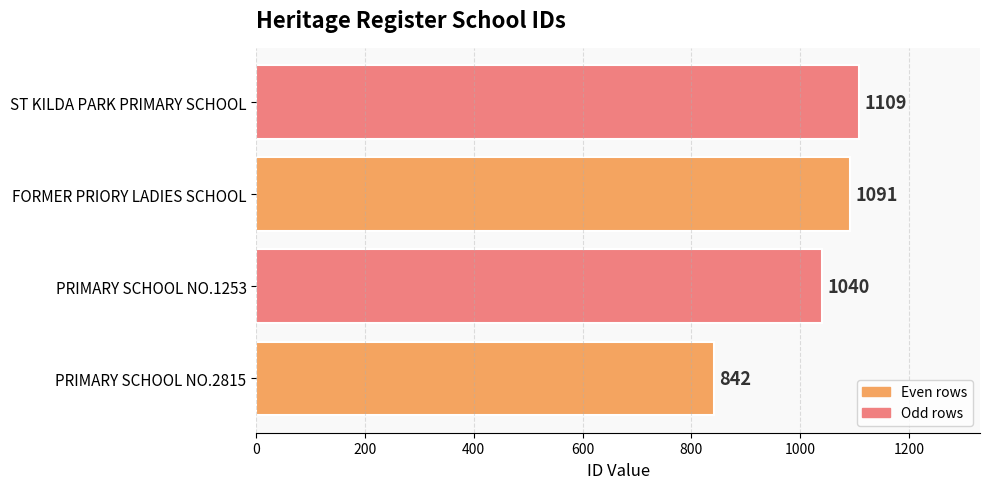

How many values are below 1091?

2